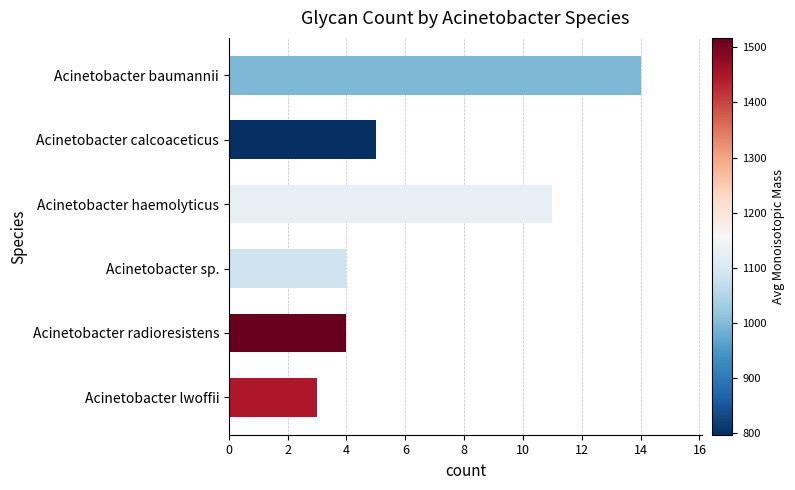

What is the ratio of the value at Acinetobacter calcoaceticus to the value at Acinetobacter baumannii?

0.4